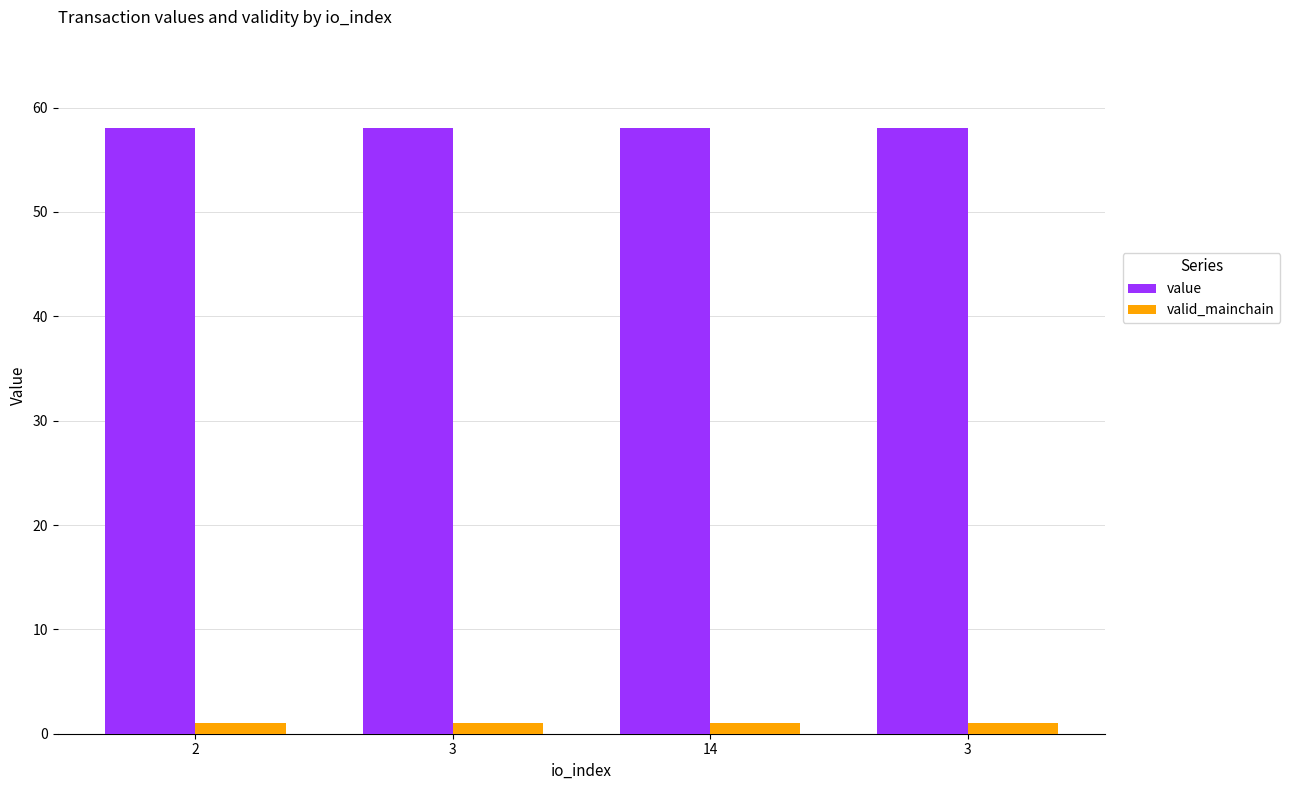

Does the chart contain any negative values?

No